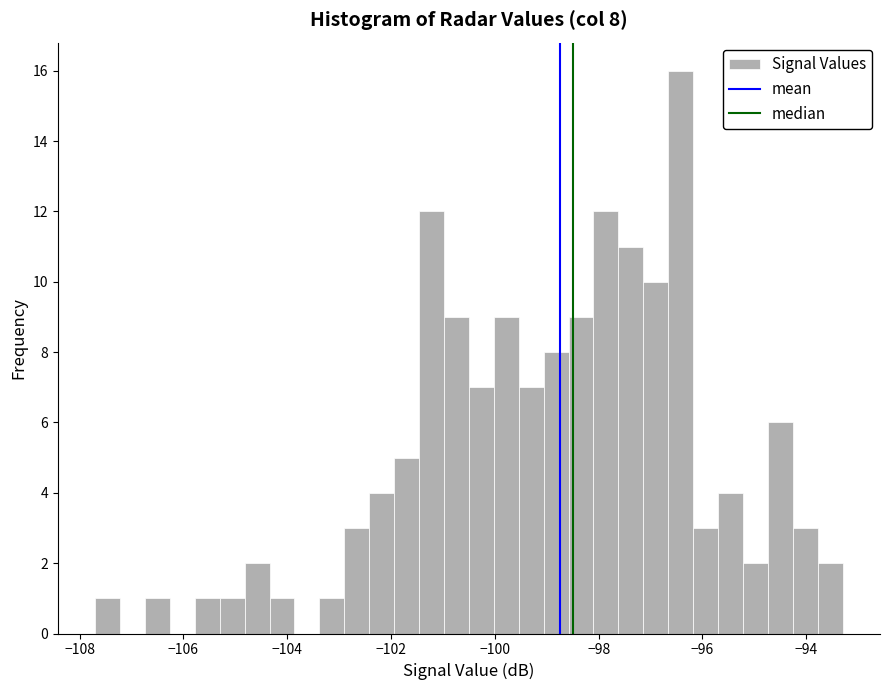

Read against the x-axis, roughly where is the centre of the tallest bar?

-96.4